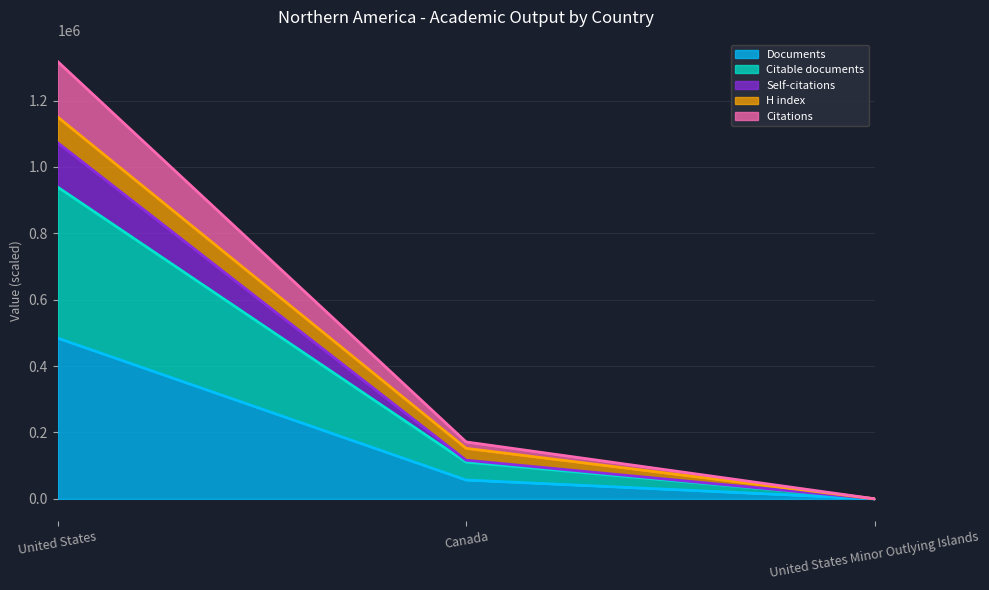

What is the total value across all series at United States?

1317698.9